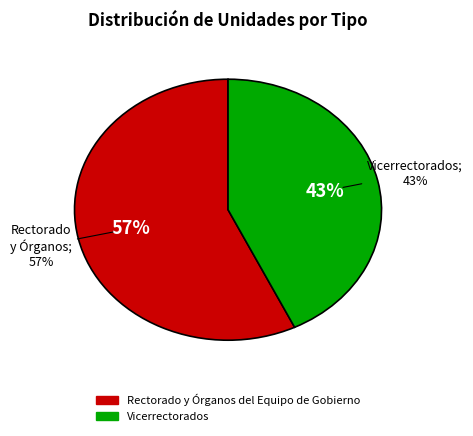

How many slices are in this pie chart?

2